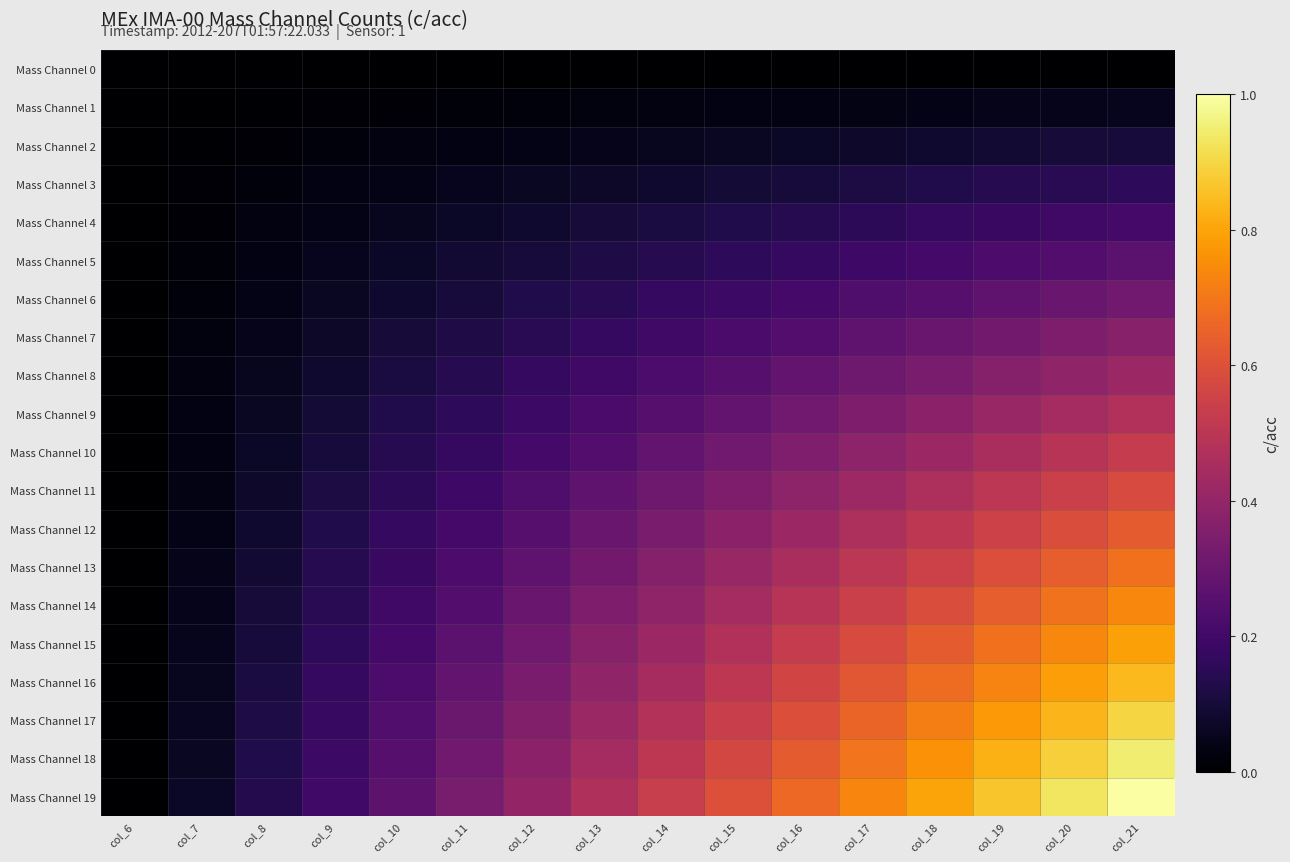

How many distinct data groups are displayed?

20